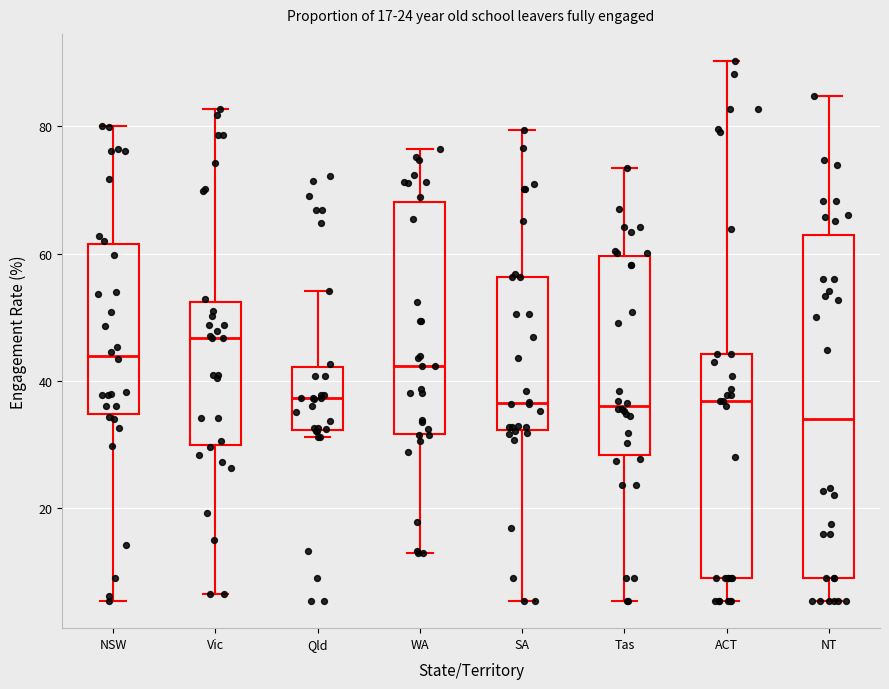

Reading left to right, read every box against the y-axis: the position of its median line, the range the box covers, and the ends of its whiskers. The values are not printed on the chart, so give them approximately, as read against the axis.

NSW: median 44, box 34 to 62, whiskers 6 to 80
Vic: median 46, box 30 to 52, whiskers 6 to 82
Qld: median 38, box 32 to 42, whiskers 32 (just below the box's lower edge) to 54
WA: median 42, box 32 to 68, whiskers 12 to 76
SA: median 36, box 32 to 56, whiskers 6 to 80
Tas: median 36, box 28 to 60, whiskers 6 to 74
ACT: median 36, box 10 to 44, whiskers 6 to 90
NT: median 34, box 10 to 62, whiskers 6 to 84